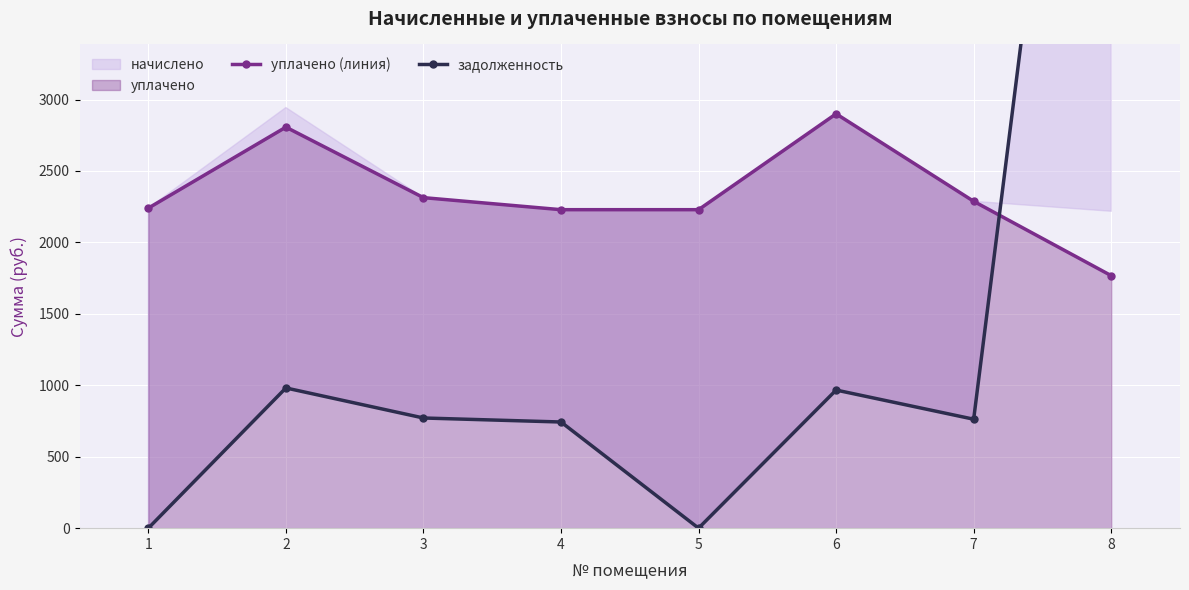

At which category does уплачено (линия) reach its first local peak?

2